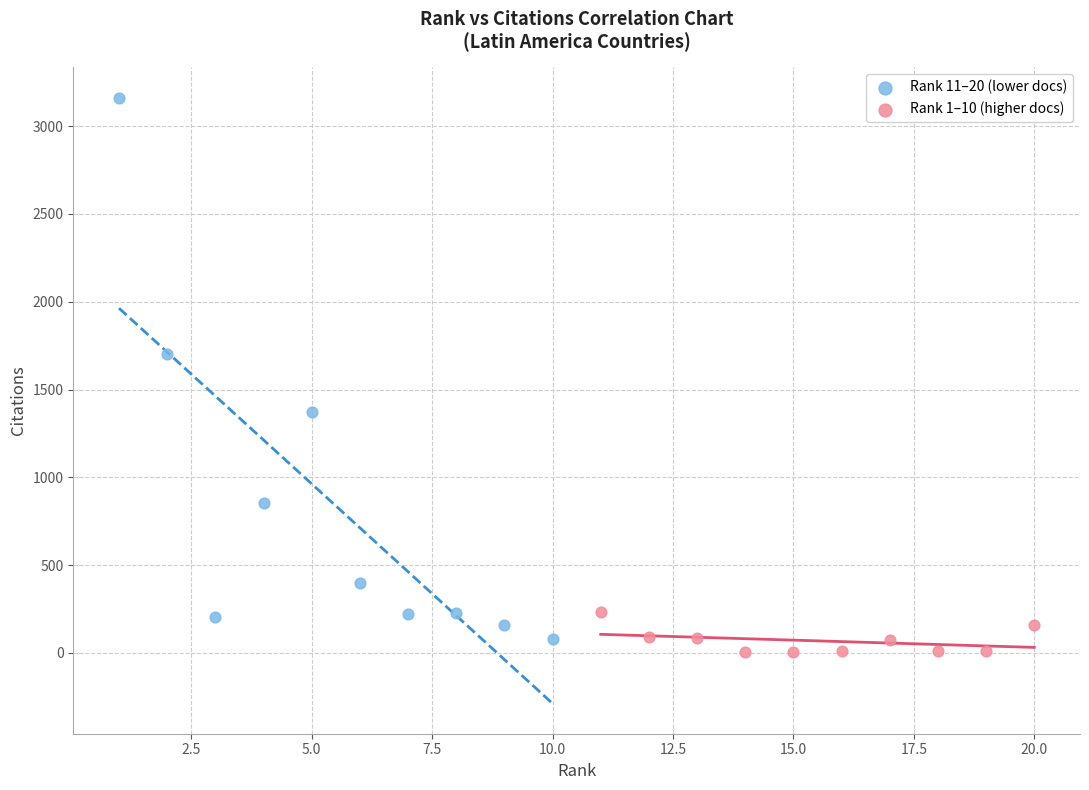

Which series has the widest spread of Y values?

Rank 11–20 (lower docs)